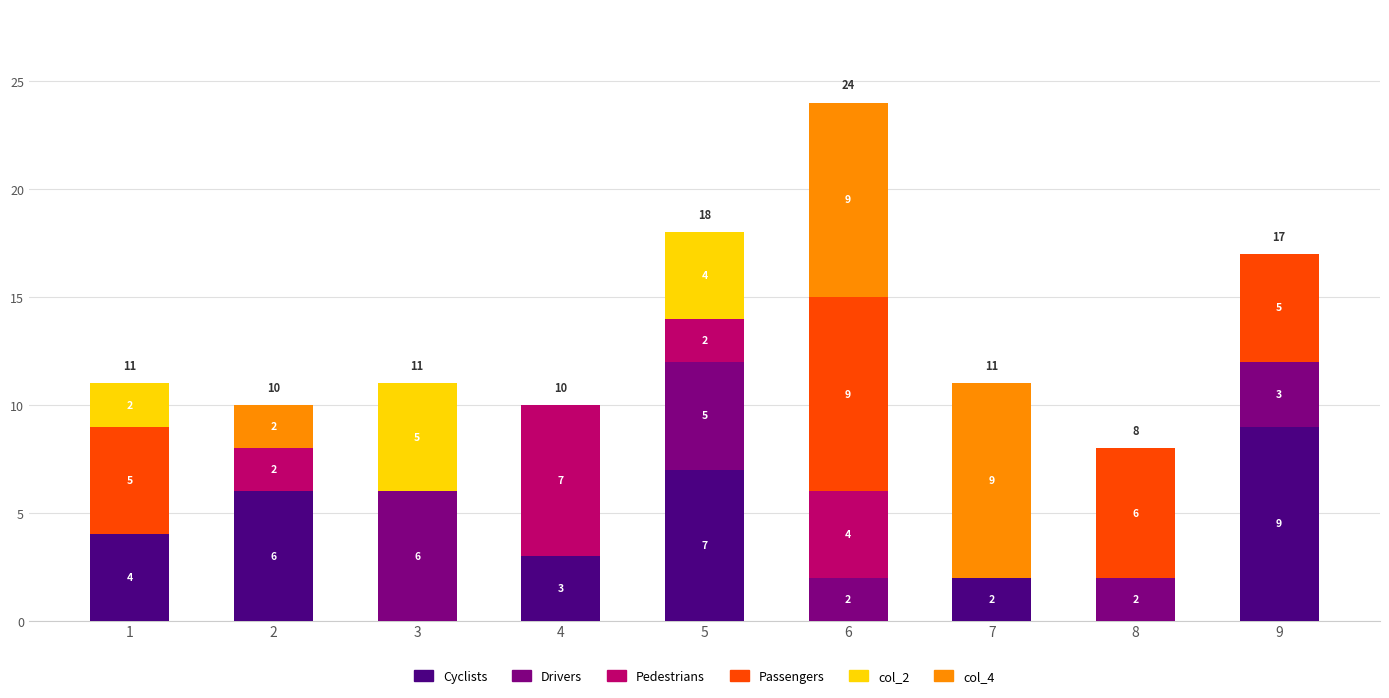

The value of Cyclists at 9 is 9. True or false?

True